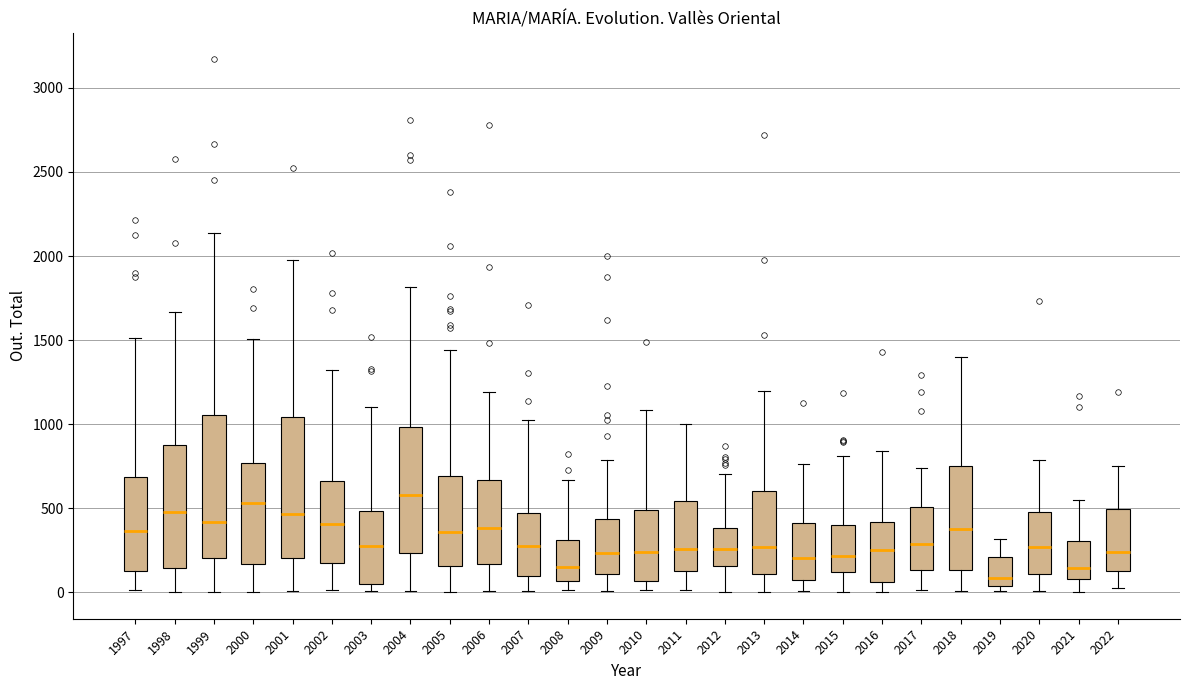

Reading left to right, read every box against the y-axis: the position of its median line, the range the box covers, and the ends of its whiskers. The values are not printed on the chart, so give them approximately, as read against the axis.

1997: median 350, box 150 to 700, whiskers 0 to 1500
1998: median 500, box 150 to 900, whiskers 0 to 1650
1999: median 400, box 200 to 1050, whiskers 0 to 2150
2000: median 550, box 150 to 750, whiskers 0 to 1500
2001: median 450, box 200 to 1050, whiskers 0 to 2000
2002: median 400, box 200 to 650, whiskers 0 to 1300
2003: median 300, box 50 to 500, whiskers 0 to 1100
2004: median 600, box 250 to 1000, whiskers 0 to 1800
2005: median 350, box 150 to 700, whiskers 0 to 1450
2006: median 400, box 150 to 650, whiskers 0 to 1200
2007: median 250, box 100 to 450, whiskers 0 to 1000
2008: median 150, box 50 to 300, whiskers 0 to 650
2009: median 250, box 100 to 450, whiskers 0 to 800
2010: median 250, box 50 to 500, whiskers 0 to 1100
2011: median 250, box 150 to 550, whiskers 0 to 1000
2012: median 250, box 150 to 400, whiskers 0 to 700
2013: median 250, box 100 to 600, whiskers 0 to 1200
2014: median 200, box 100 to 400, whiskers 0 to 750
2015: median 200, box 100 to 400, whiskers 0 to 800
2016: median 250, box 50 to 400, whiskers 0 to 850
2017: median 300, box 150 to 500, whiskers 0 to 750
2018: median 400, box 150 to 750, whiskers 0 to 1400
2019: median 100, box 50 to 200, whiskers 0 to 300
2020: median 250, box 100 to 500, whiskers 0 to 800
2021: median 150, box 100 to 300, whiskers 0 to 550
2022: median 250, box 150 to 500, whiskers 0 to 750